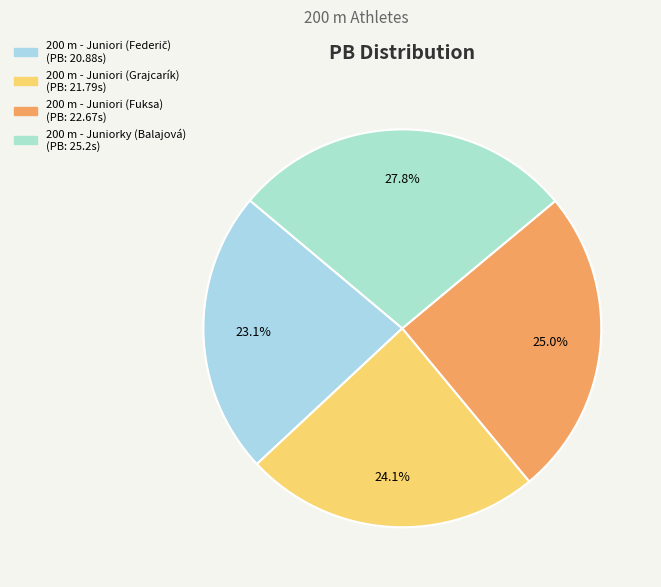

To the nearest percent, what portion does 200 m - Juniorky (Balajová) represent?

28%